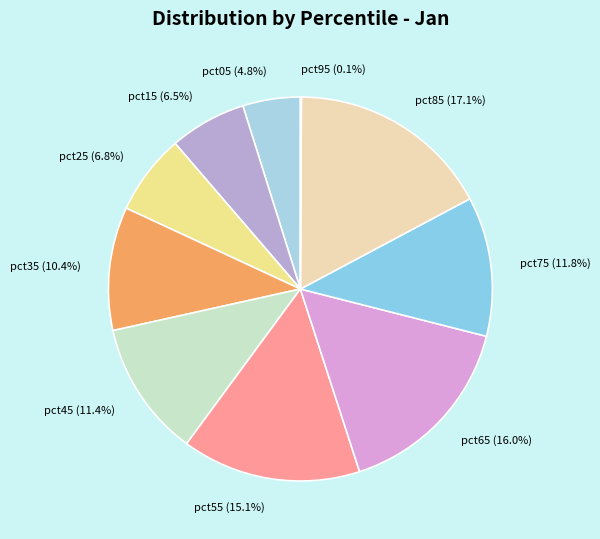

Which has a higher value, pct45 (11.4%) or pct05 (4.8%)?

pct45 (11.4%)